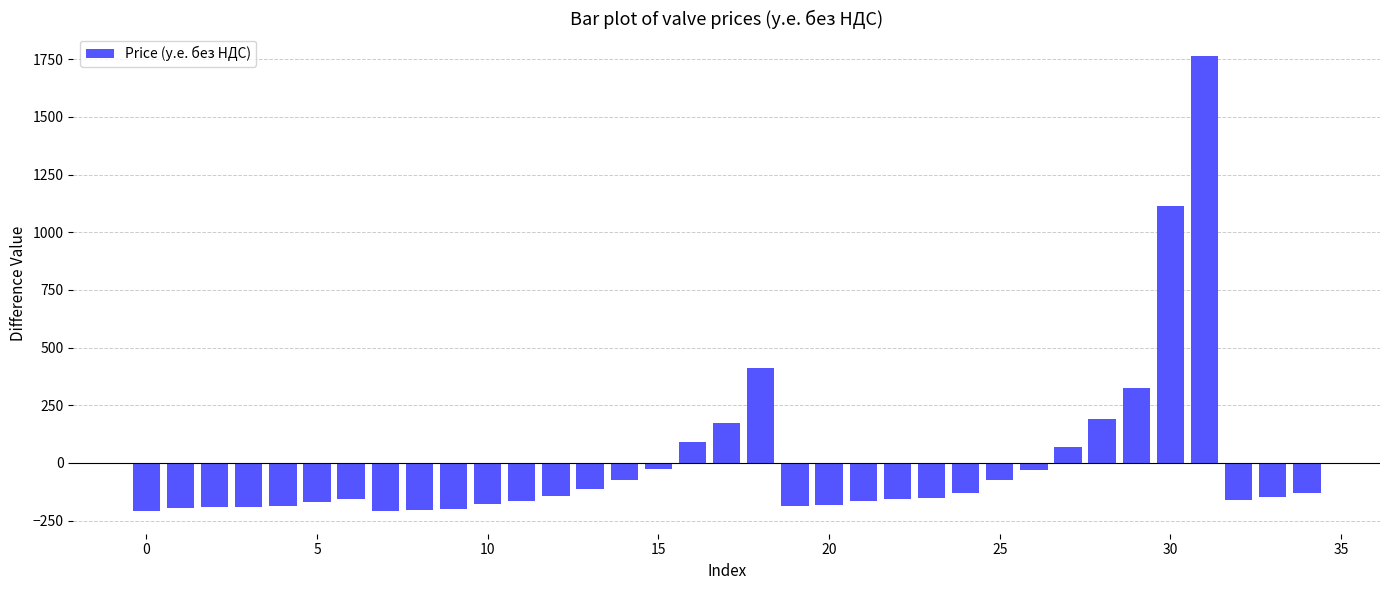

What is the difference between the second highest and second lowest values?

1320.0